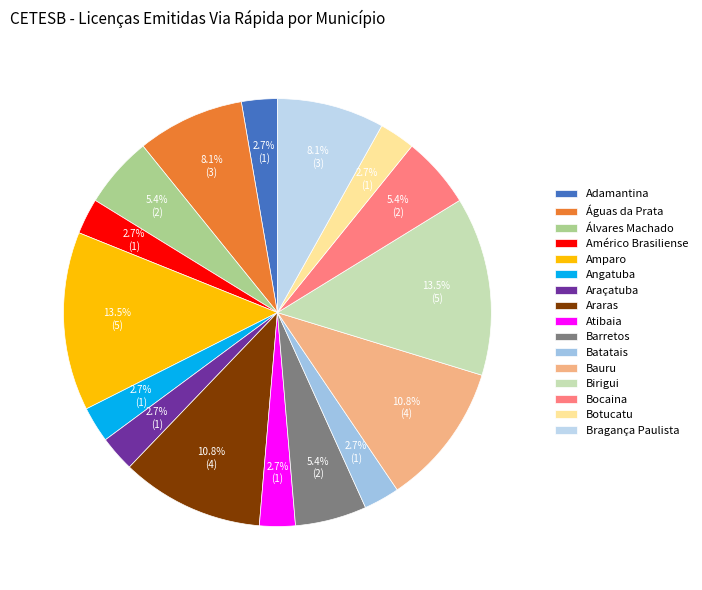

Between Araçatuba and Birigui, which is larger?

Birigui